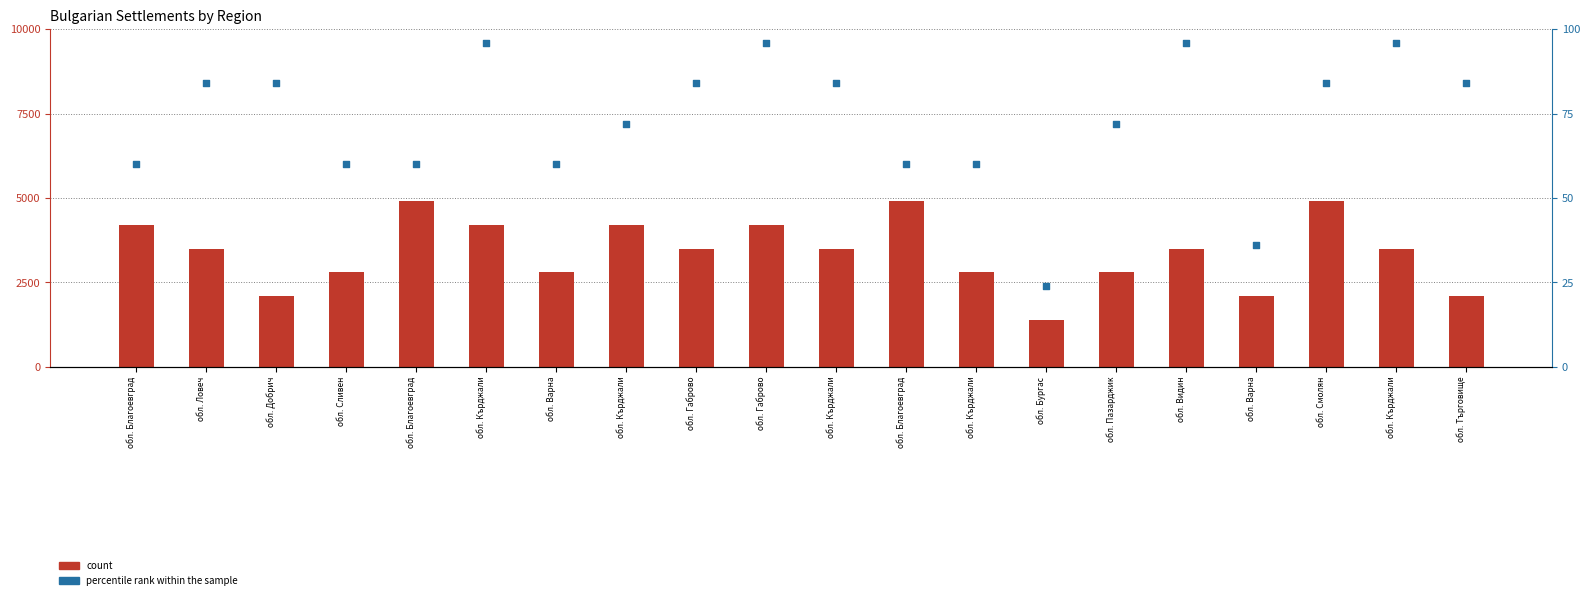

Which series reaches the minimum Y coordinate?

percentile rank within the sample